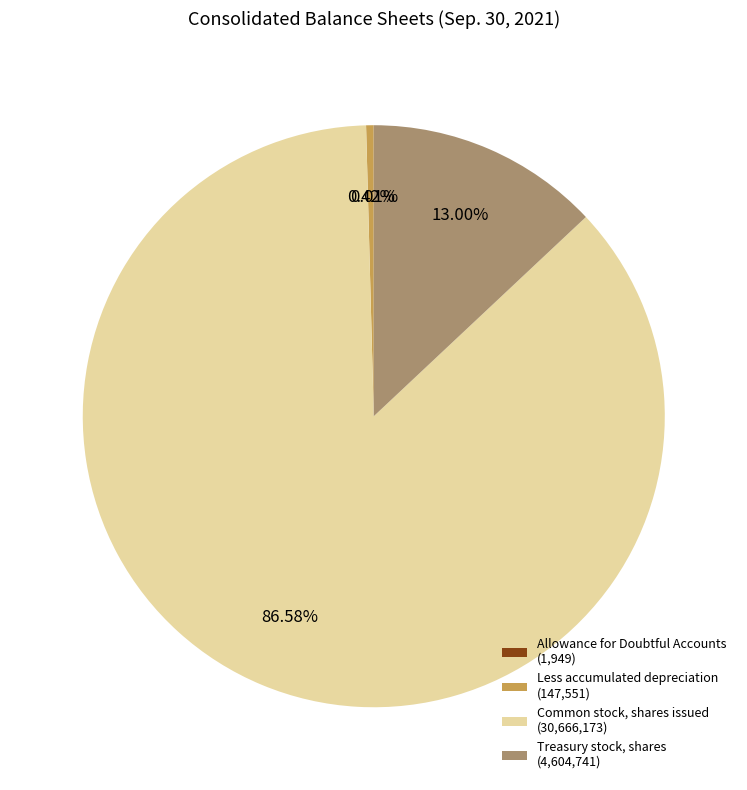

Combined, do Common stock, shares issued (30,666,173) and Less accumulated depreciation (147,551) account for over 50%?

Yes